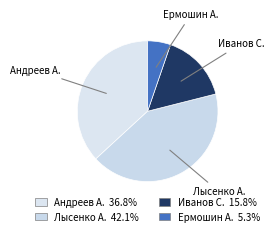

Count the number of slices in the pie.

4